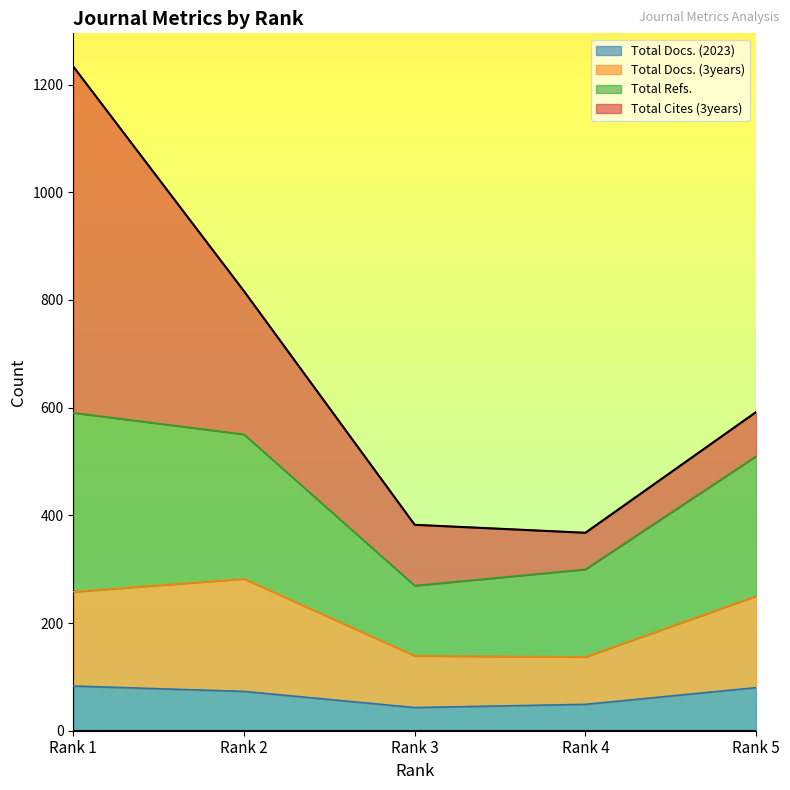

How many values in the Total Docs. (2023) series are below 73?

2